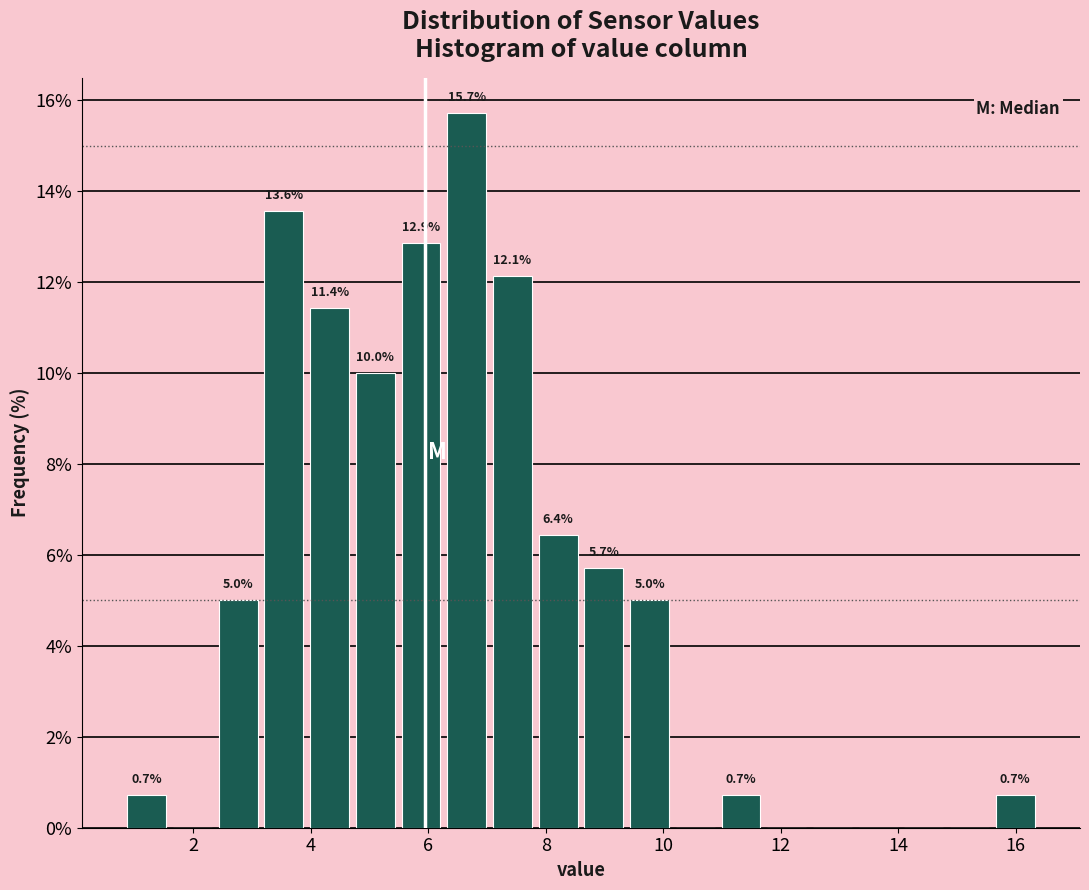

Read against the x-axis, roughly where is the centre of the tallest bar?

6.6